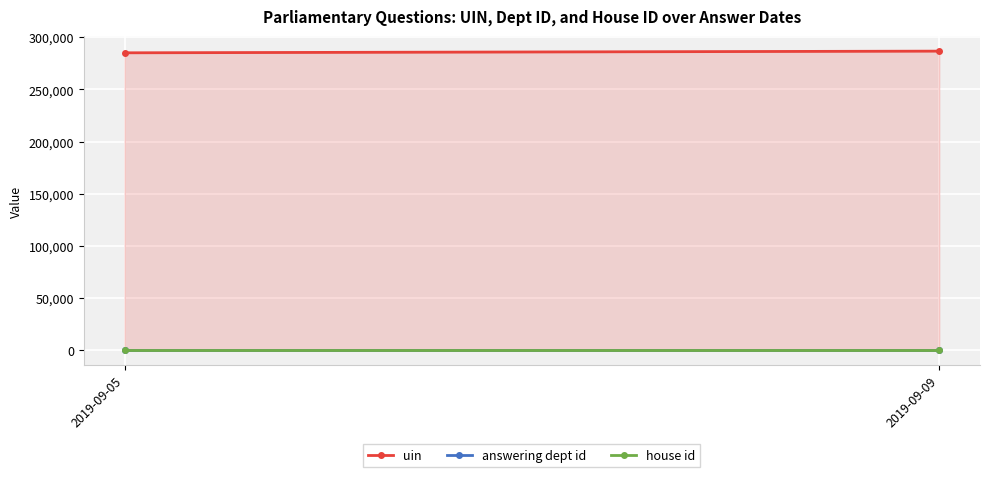

Which category has the highest value in the uin series?

2019-09-09